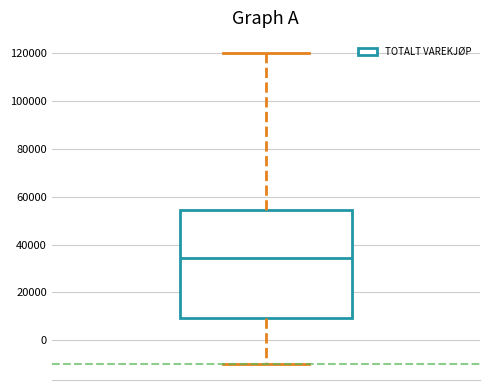

Transcribe this box plot: give where the median line is, the range the box spans, and where the two whiskers end, as read against the y-axis. The values are not printed on the chart, so give them approximately, as read against the axis.

median 34000, box 10000 to 54000, whiskers -10000 to 120000